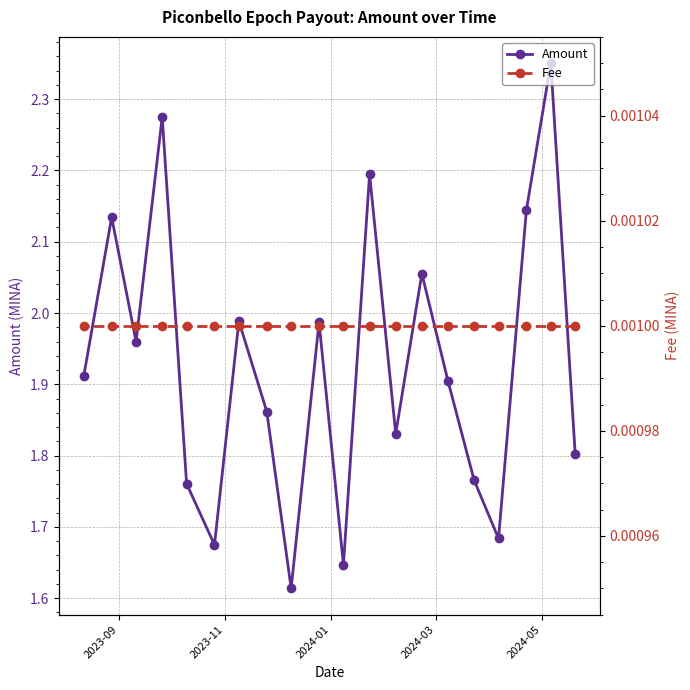

How many interior local peaks does the Amount series have?

7